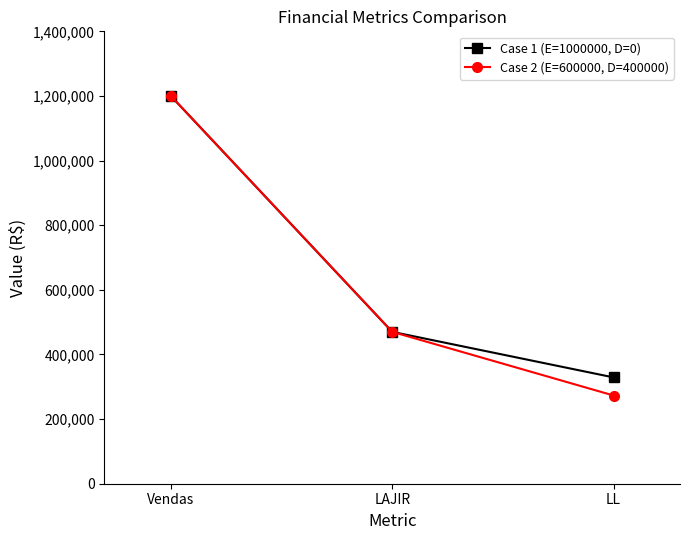

Count the Case 1 (E=1000000, D=0) values in the range 329000 to 1200000.

3